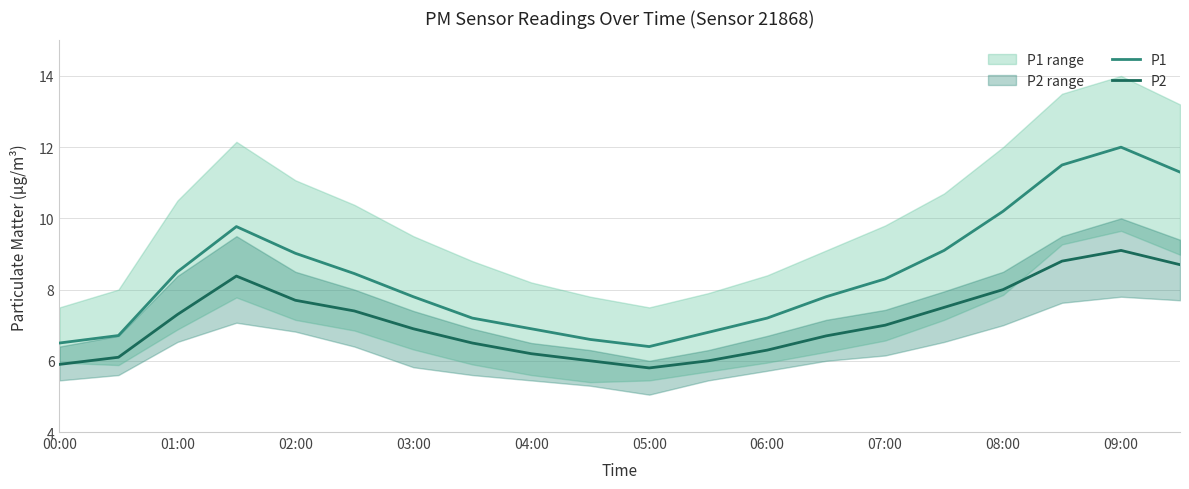

What is the sum of the P2 values at 09:00 and 03:00?

16.0